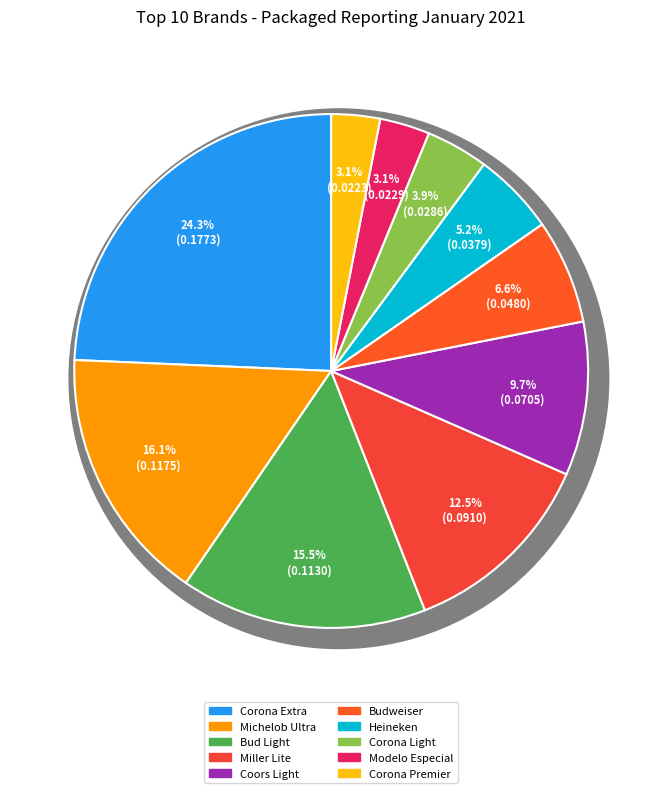

What is the largest slice in the pie chart?

Corona Extra